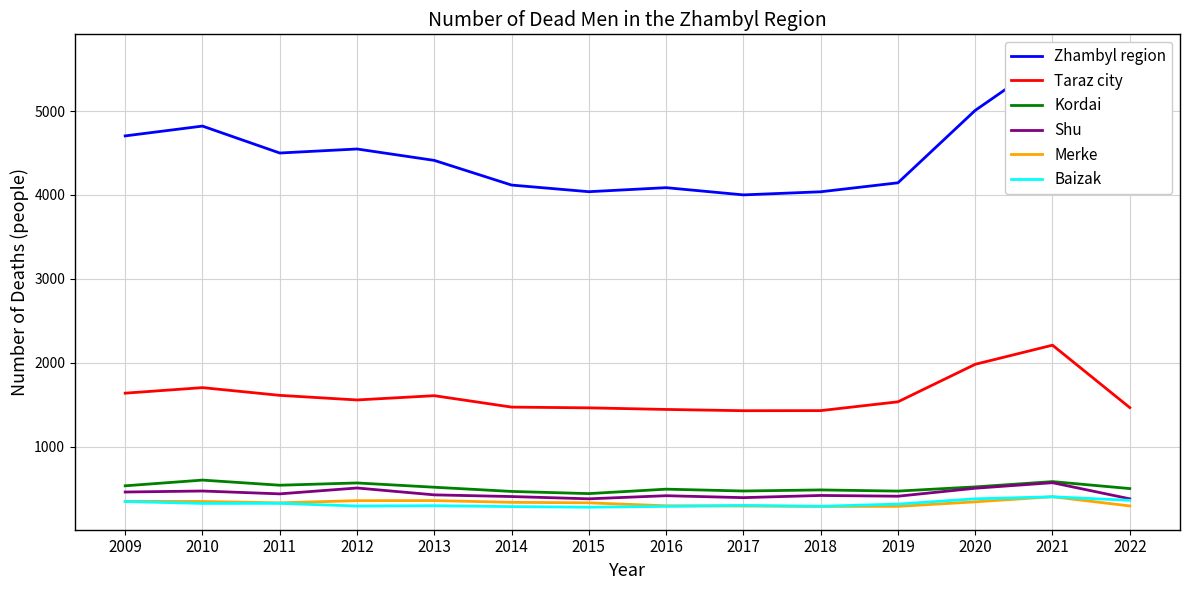

True or false: Shu and Merke intersect in this chart.

False